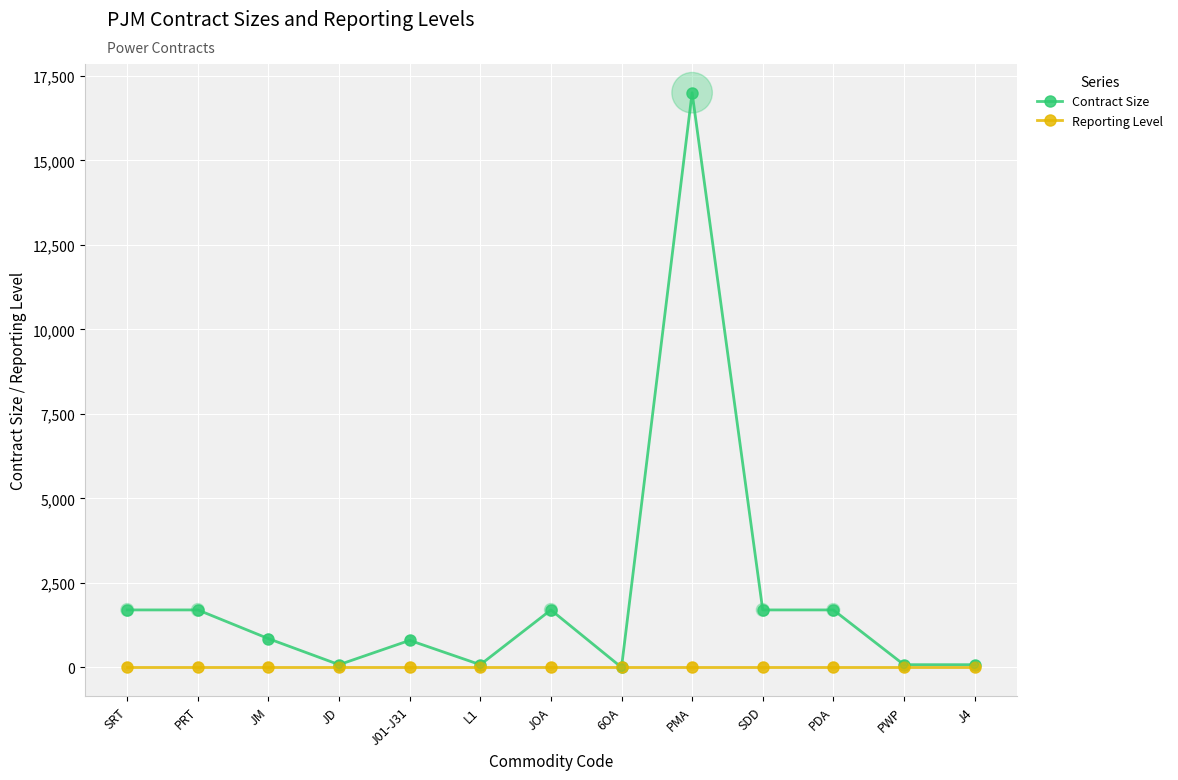

What are all the series names shown in the legend?

Contract Size, Reporting Level